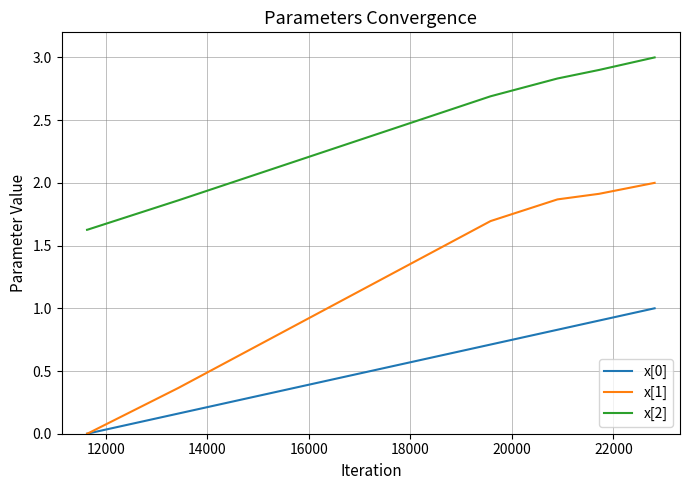

What is the difference between the second highest and minimum values in the x[0] series?

0.9